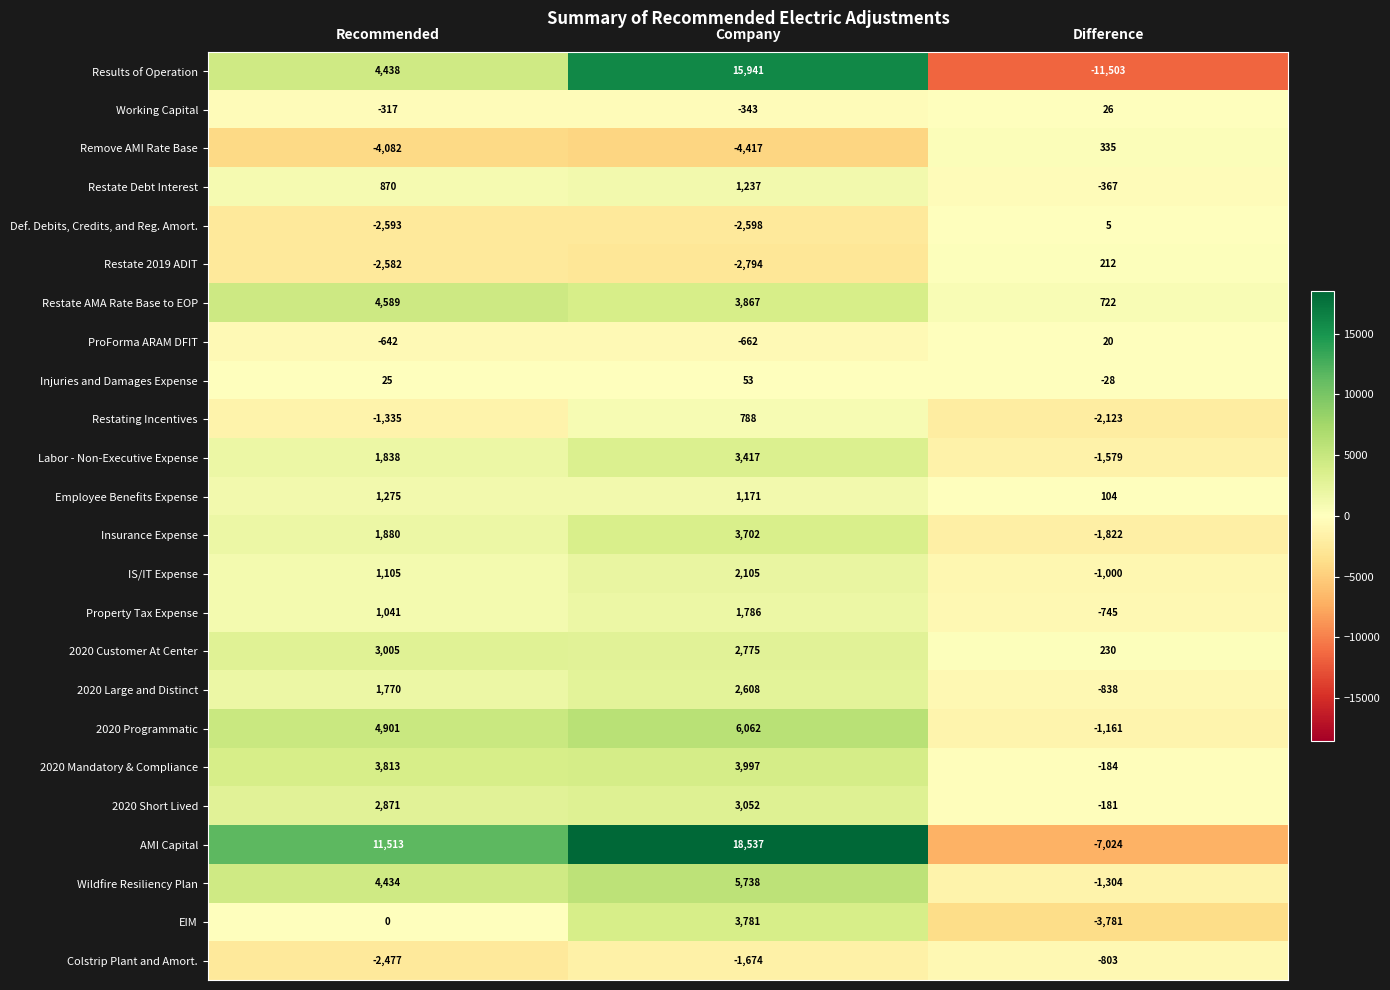

What is the spread (max minus min) of values at Difference?

12225